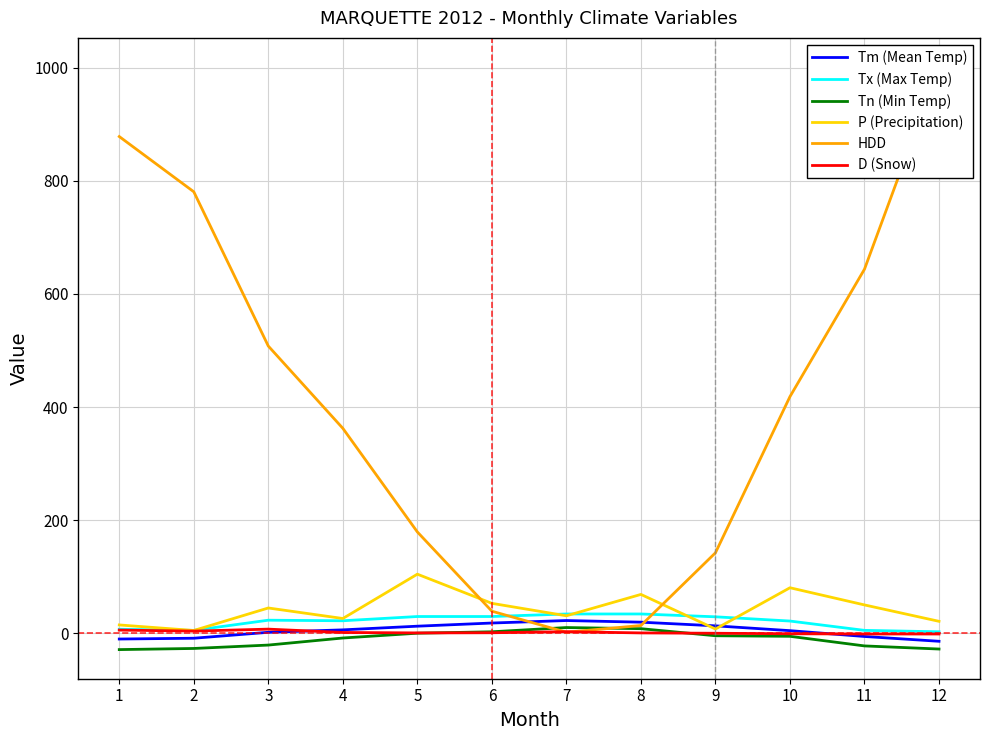

Which series has the largest range (max minus min)?

HDD